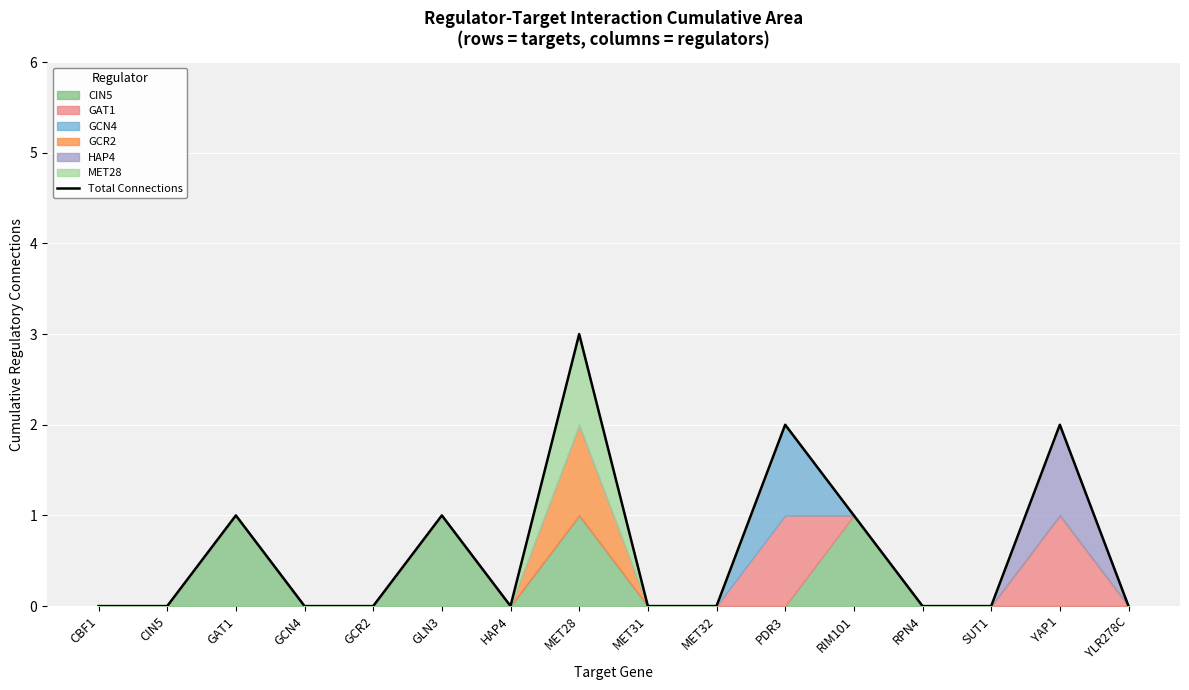

Does the chart display data point markers on the line(s)?

No